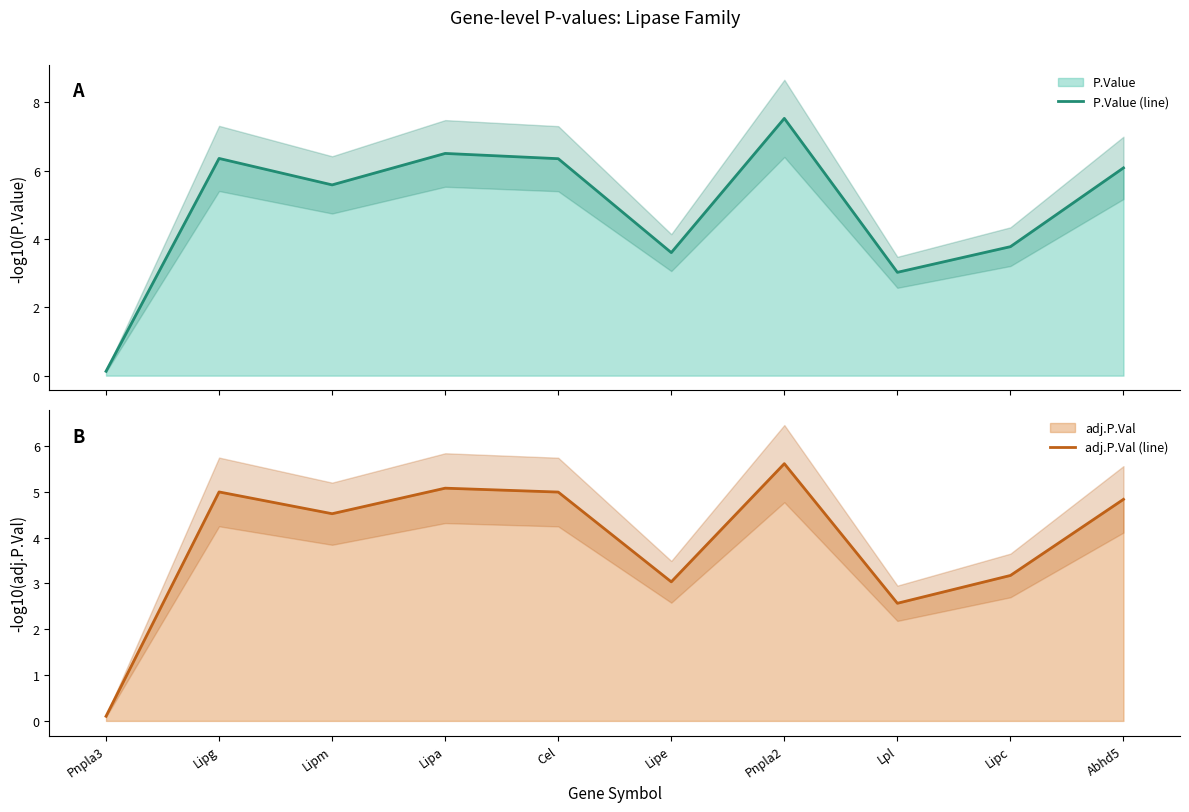

How many distinct data groups are displayed?

2